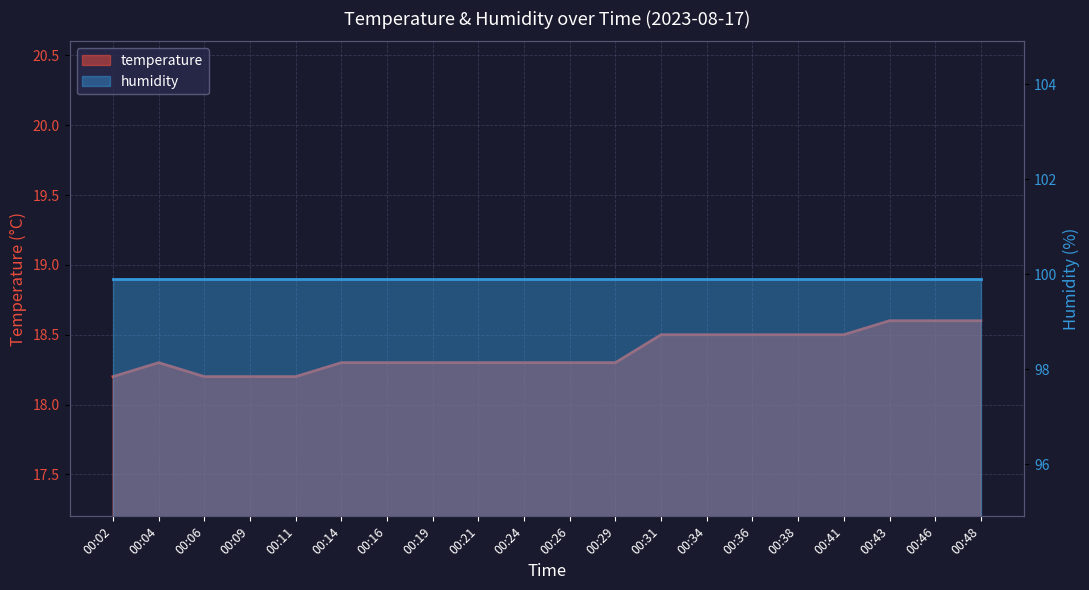

What is the sum of all values?

367.5